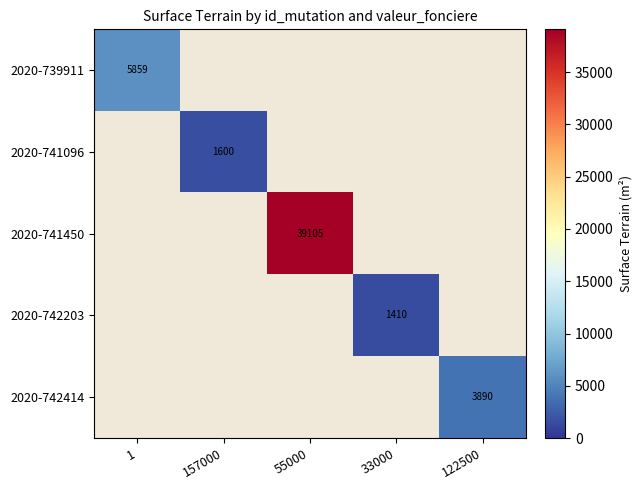

Count the number of categories in the chart.

5